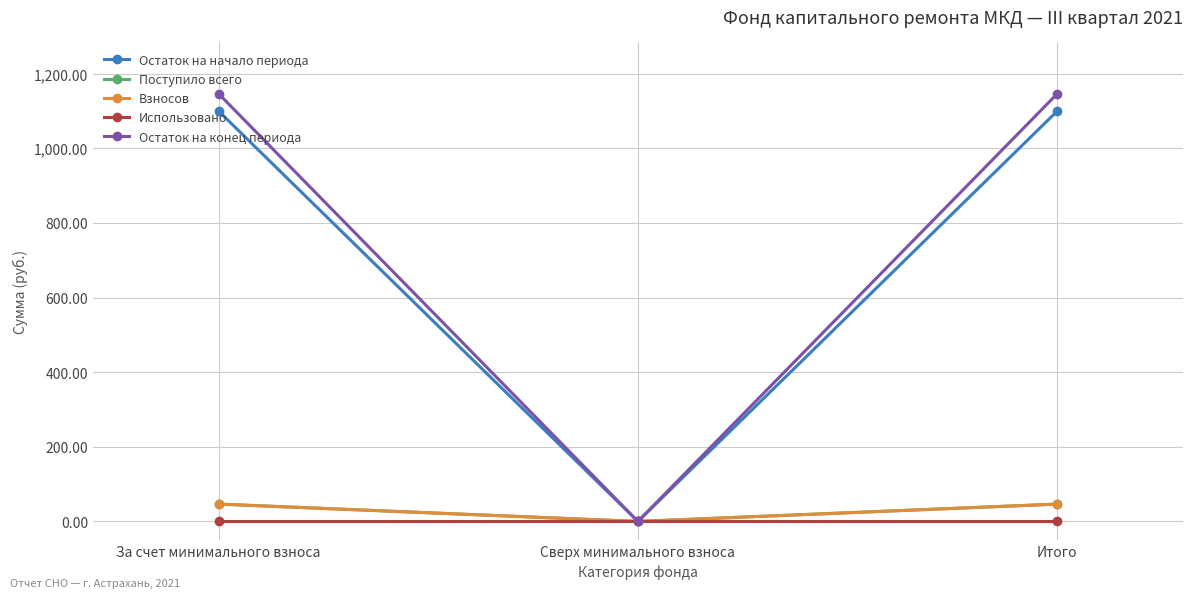

At which label does Поступило всего reach its minimum?

Сверх минимального взноса